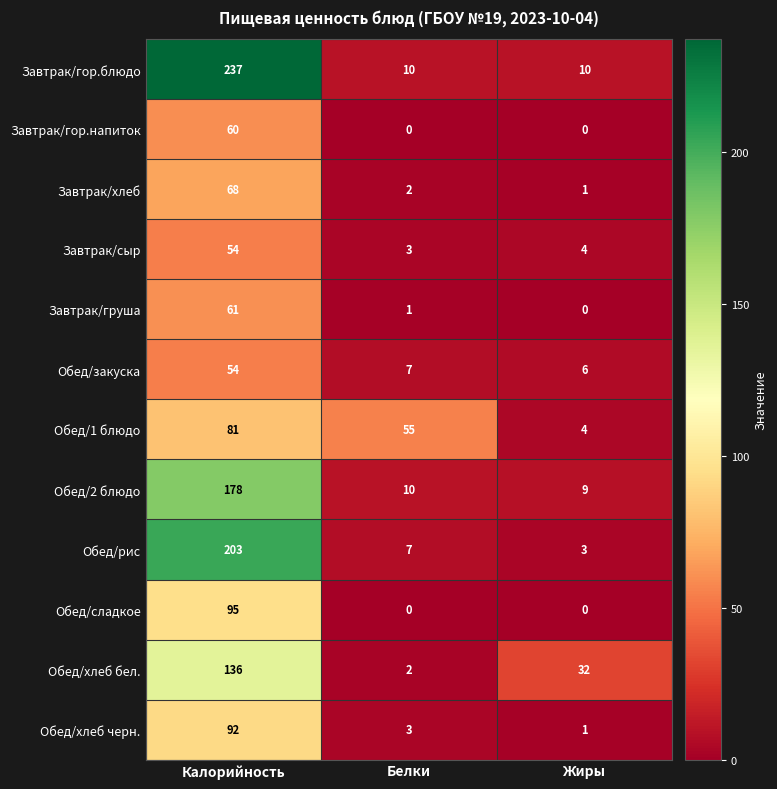

Which series has the largest range (max minus min)?

Завтрак/гор.блюдо